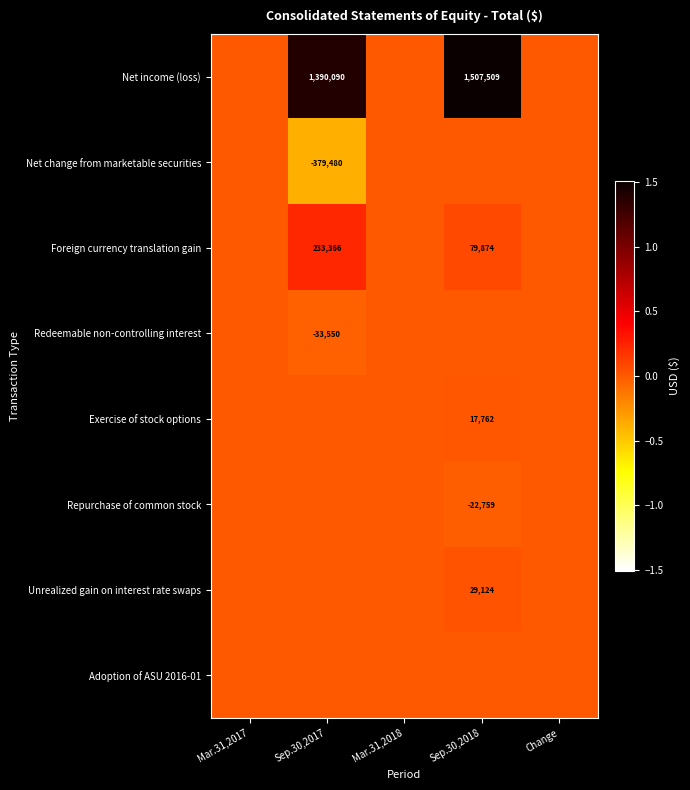

Is it true that Foreign currency translation gain equals 55047 at Sep.30,2018?

False